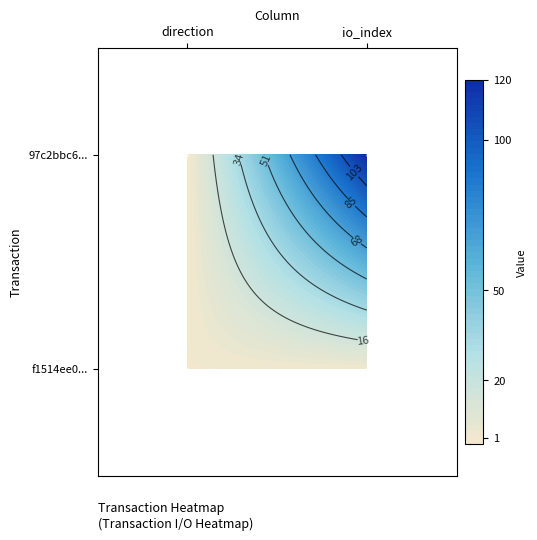

Rank the series by their maximum value, from lowest to highest.

f1514ee0144c3ecea5952e0427820ff6c3afa75, 97c2bbc651205ecfda4e0c9253b664ced430d60